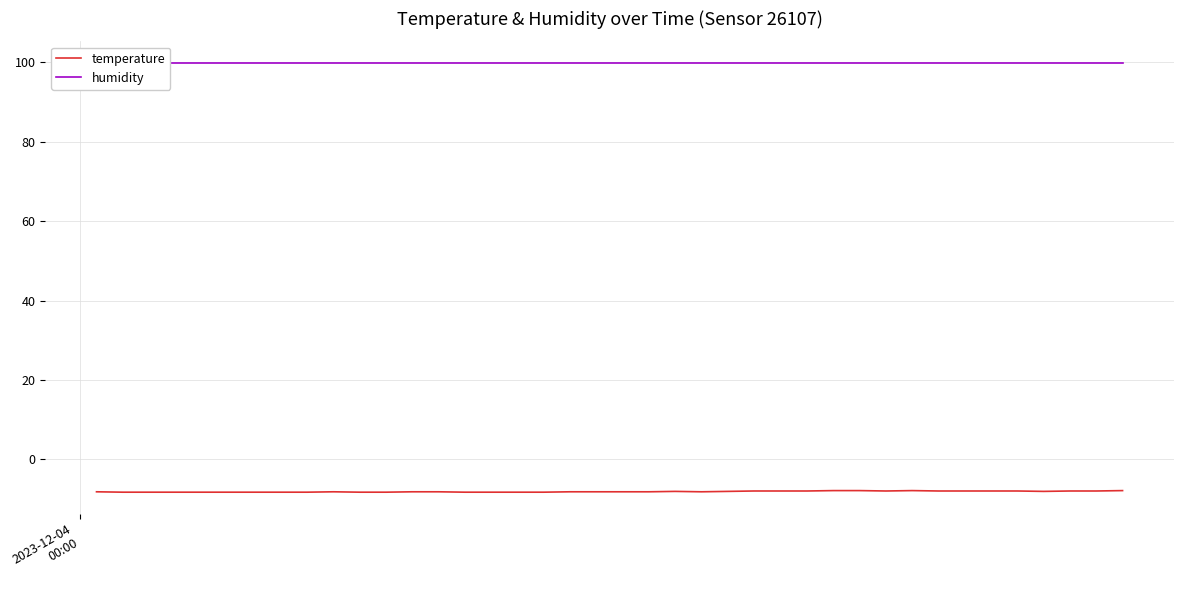

Does the chart have visible grid lines?

Yes